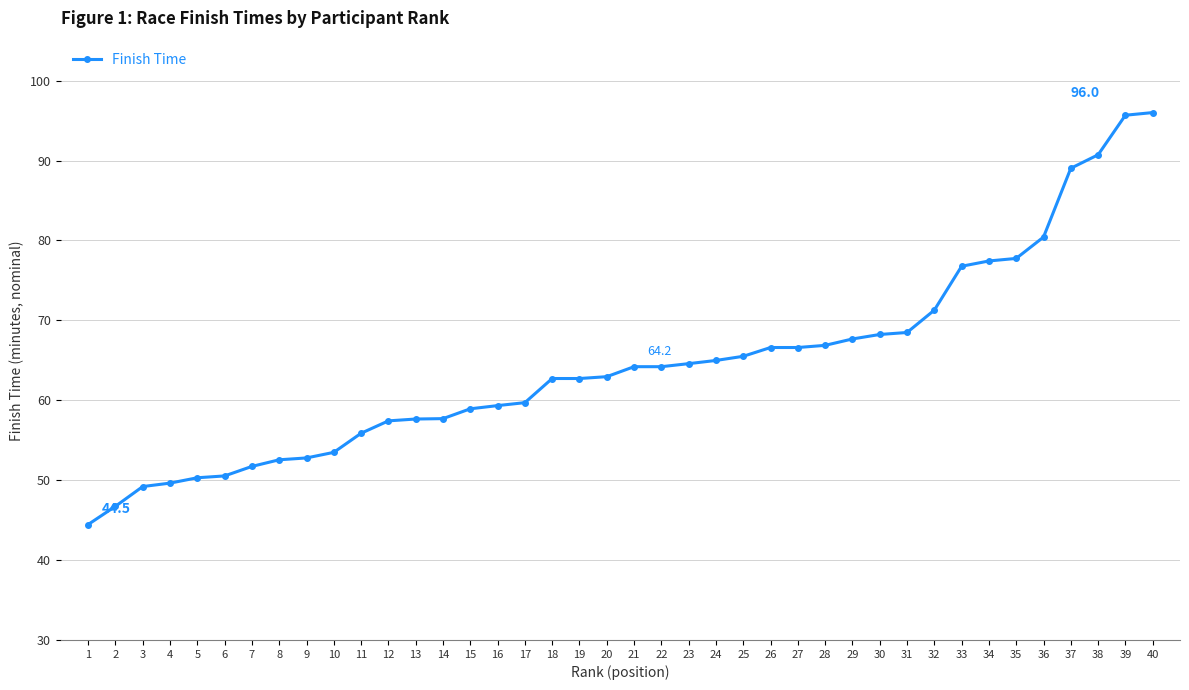

What is the greatest value displayed?

96.0